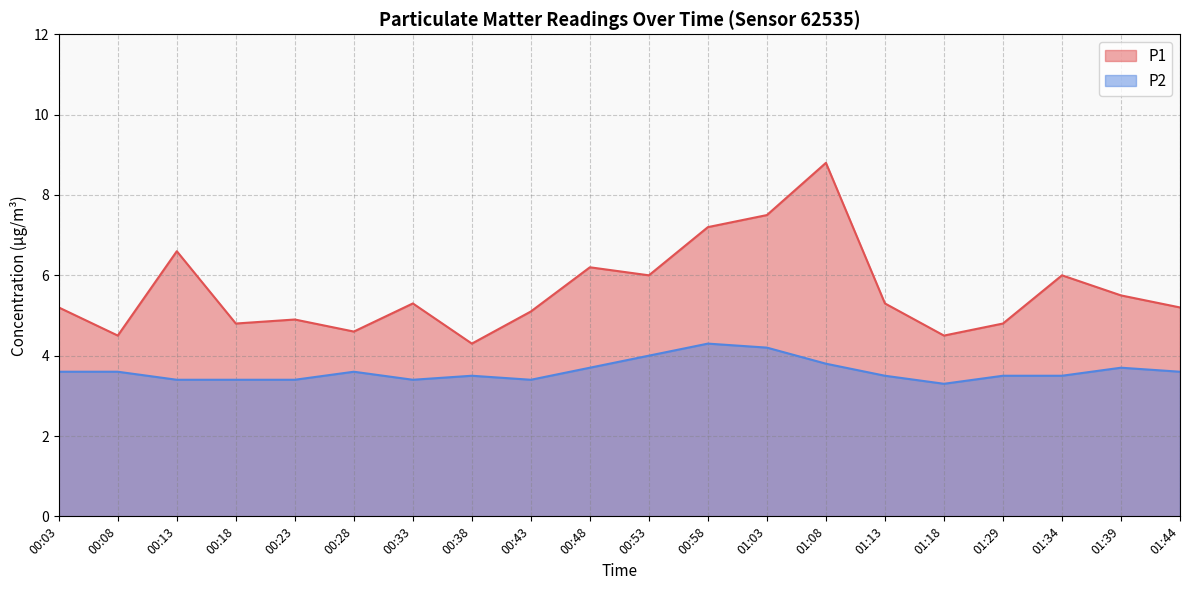

True or false: P2 has more than 0 points higher than both neighbors.

True